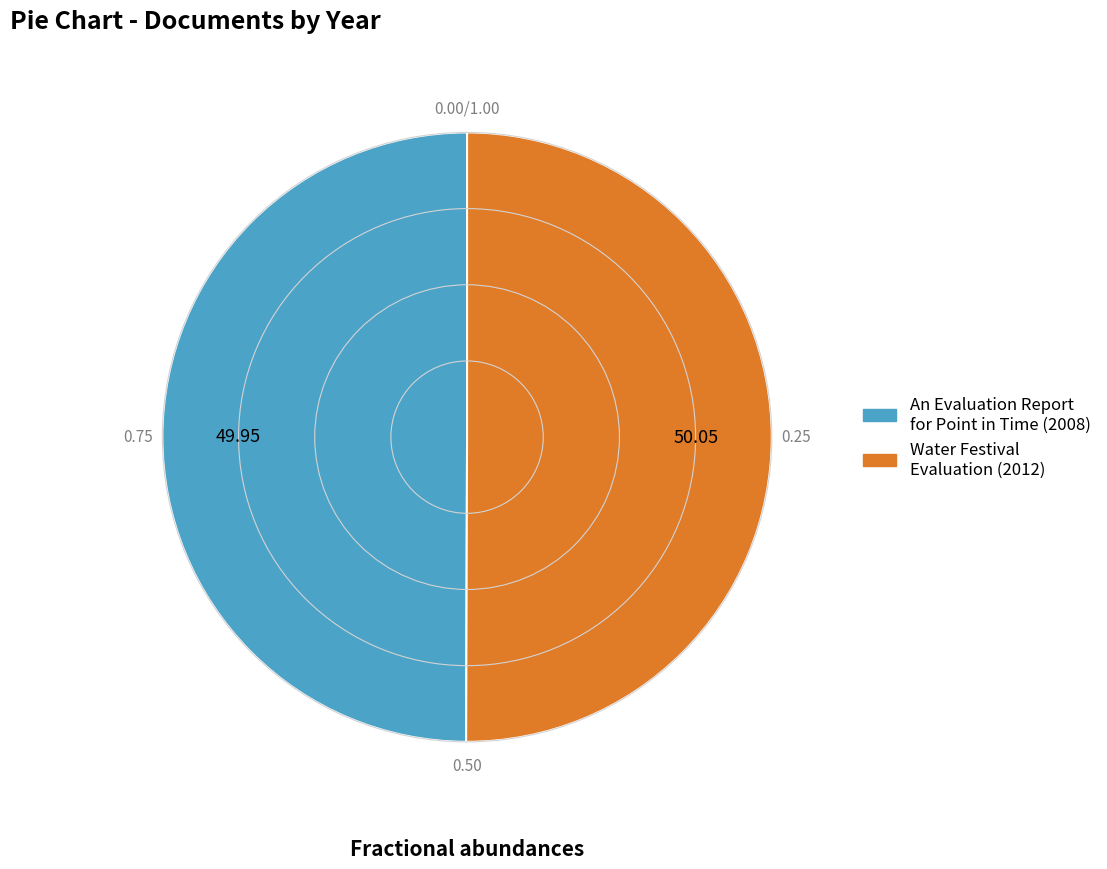

How many slices are in this pie chart?

2